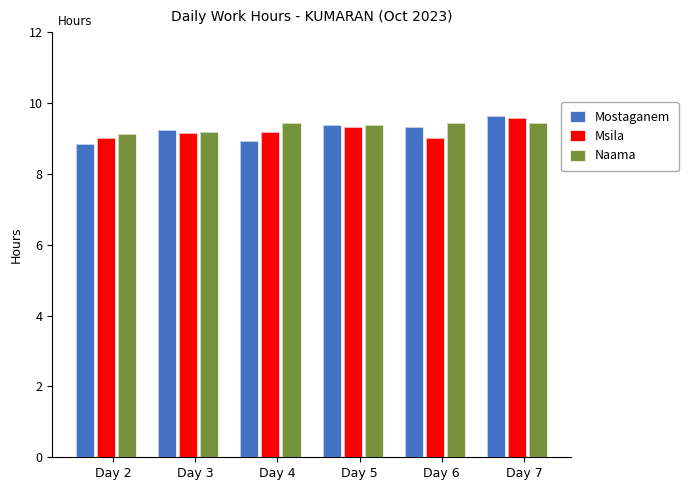

What is the spread (max minus min) of values at Day 4?

0.5